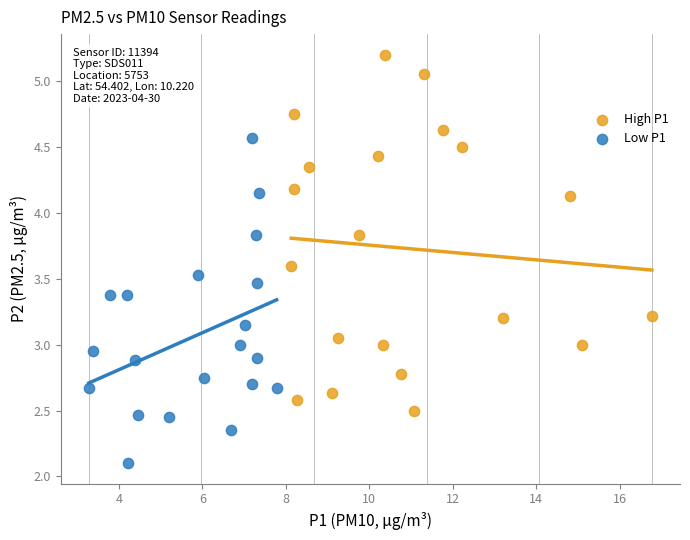

Which series reaches the maximum Y coordinate?

High P1